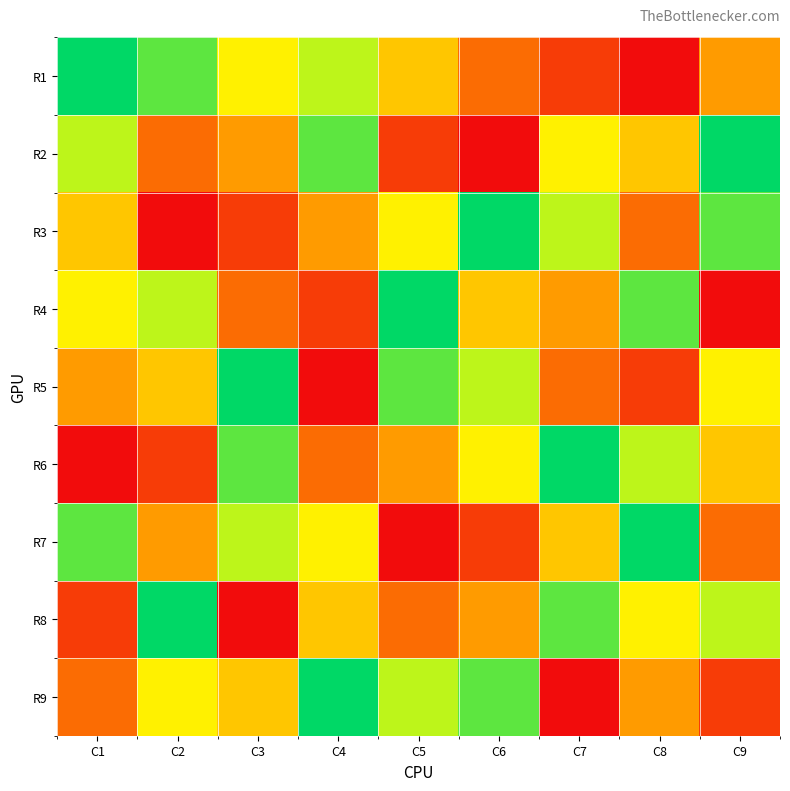

How many series are shown in this chart?

9